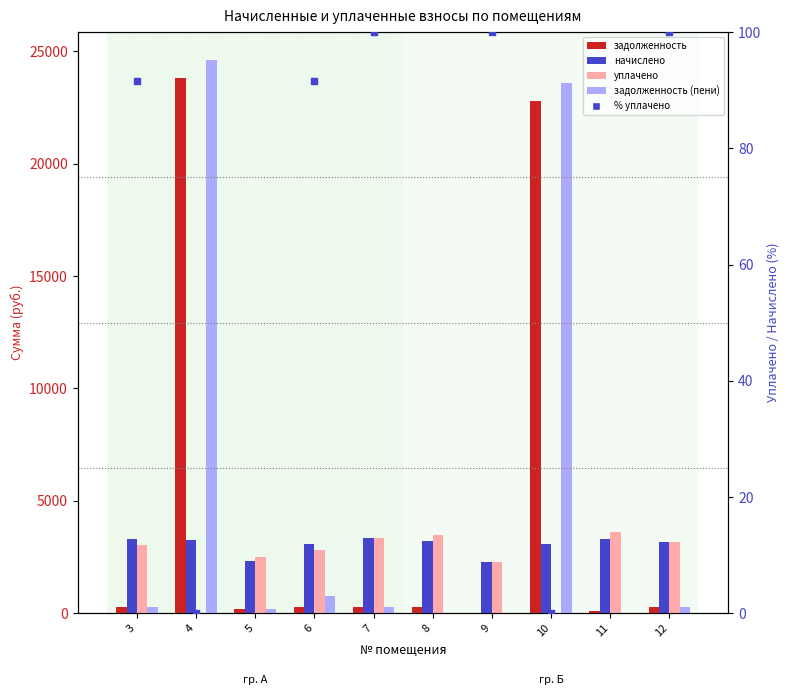

At which category is the sum across all series the highest?

4